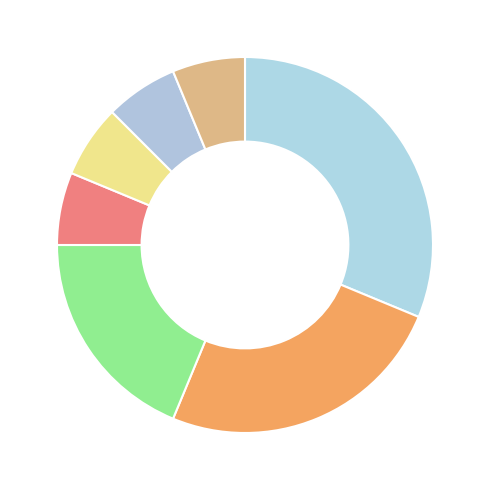

Is there a majority slice in this chart?

No